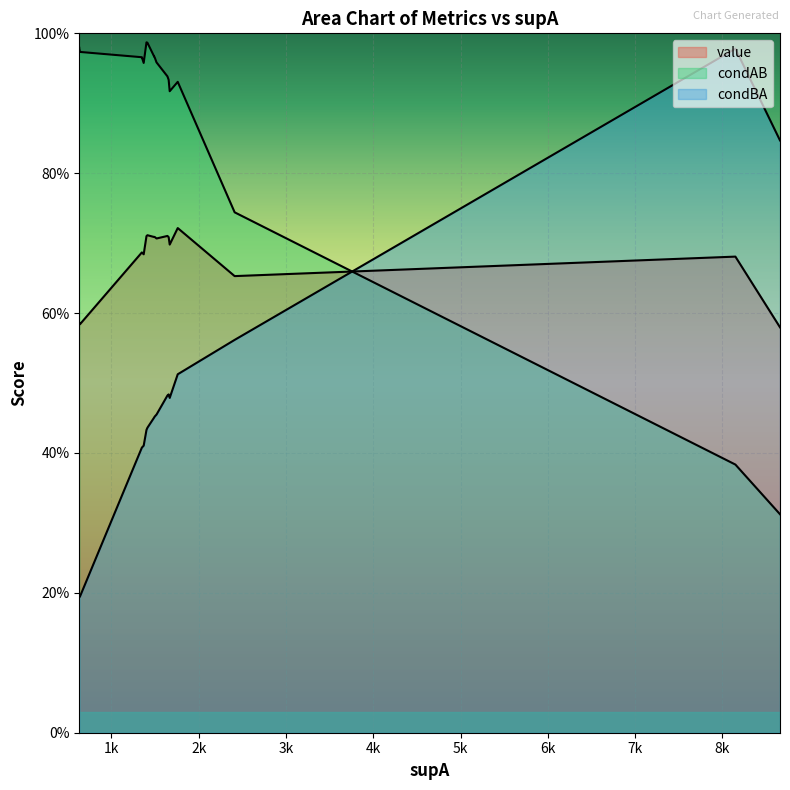

Read the value value at 8148.

0.7